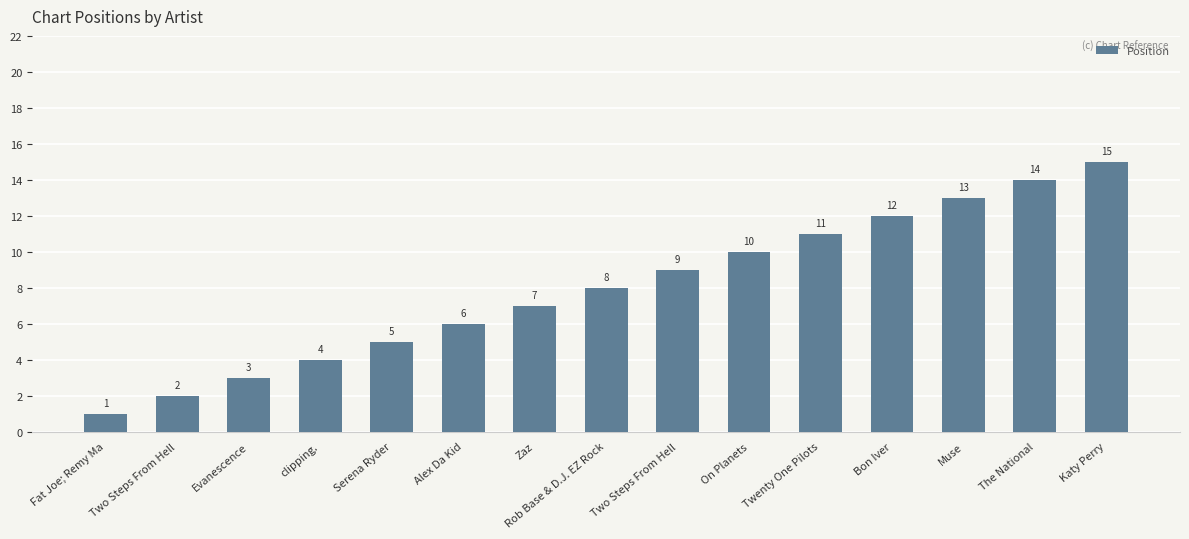

Reading left to right, extract all data points from this chart.

1	2	3	4	5	6	7	8	9	10	11	12	13	14	15